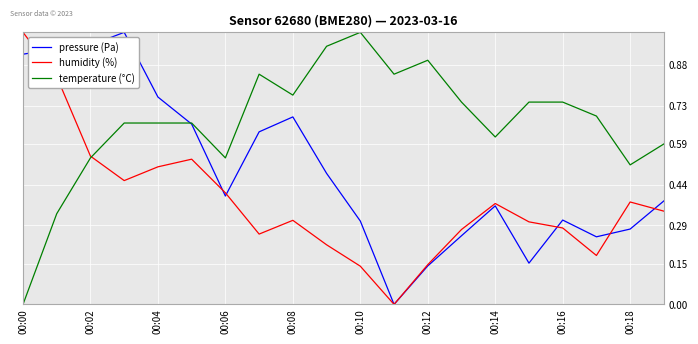

List the series in order of their overall mean, highest first.

temperature (°C), pressure (Pa), humidity (%)